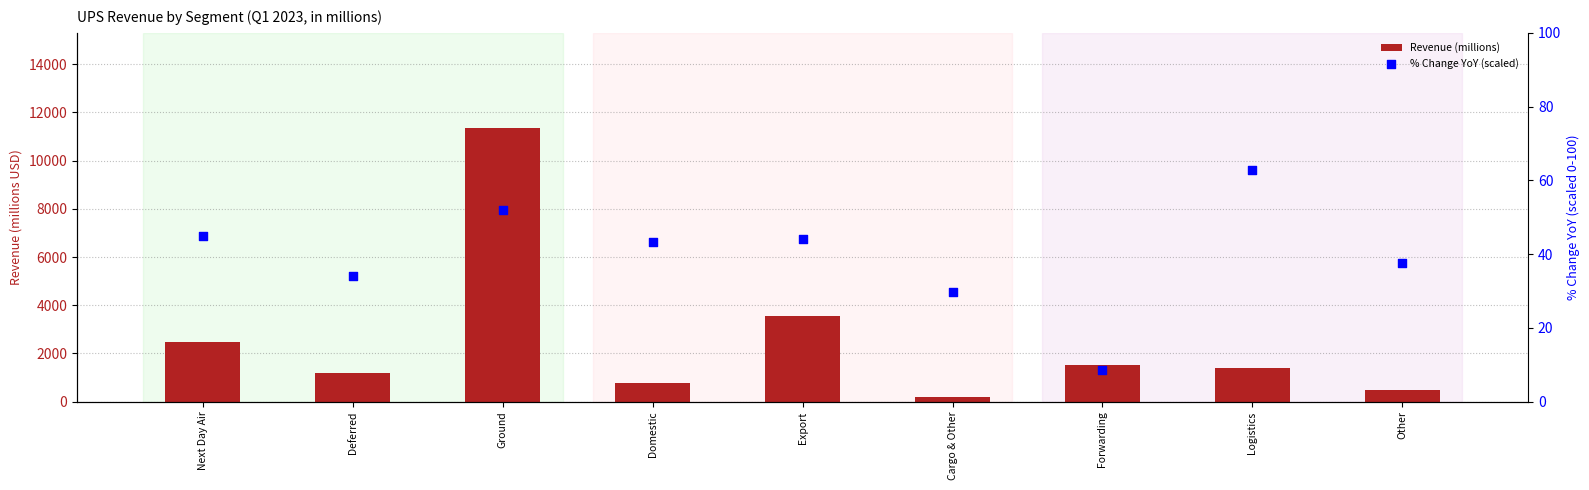

Which series has the largest total across all categories?

Revenue (millions)